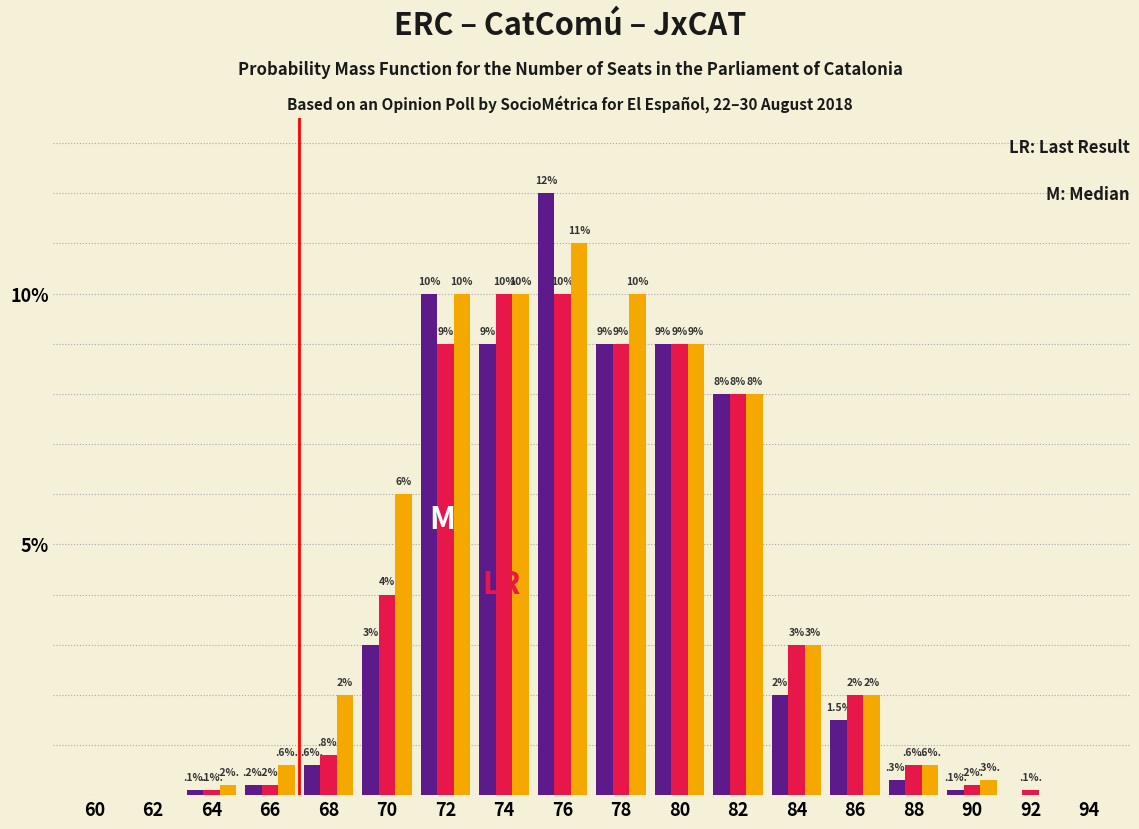

At which category is the sum across all series the highest?

76